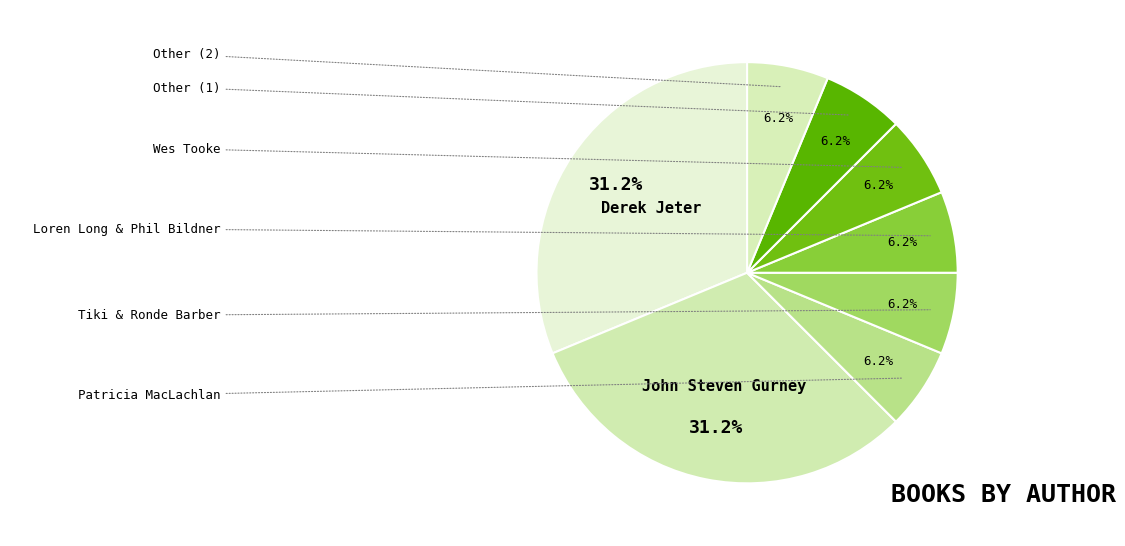

Count the number of slices in the pie.

8